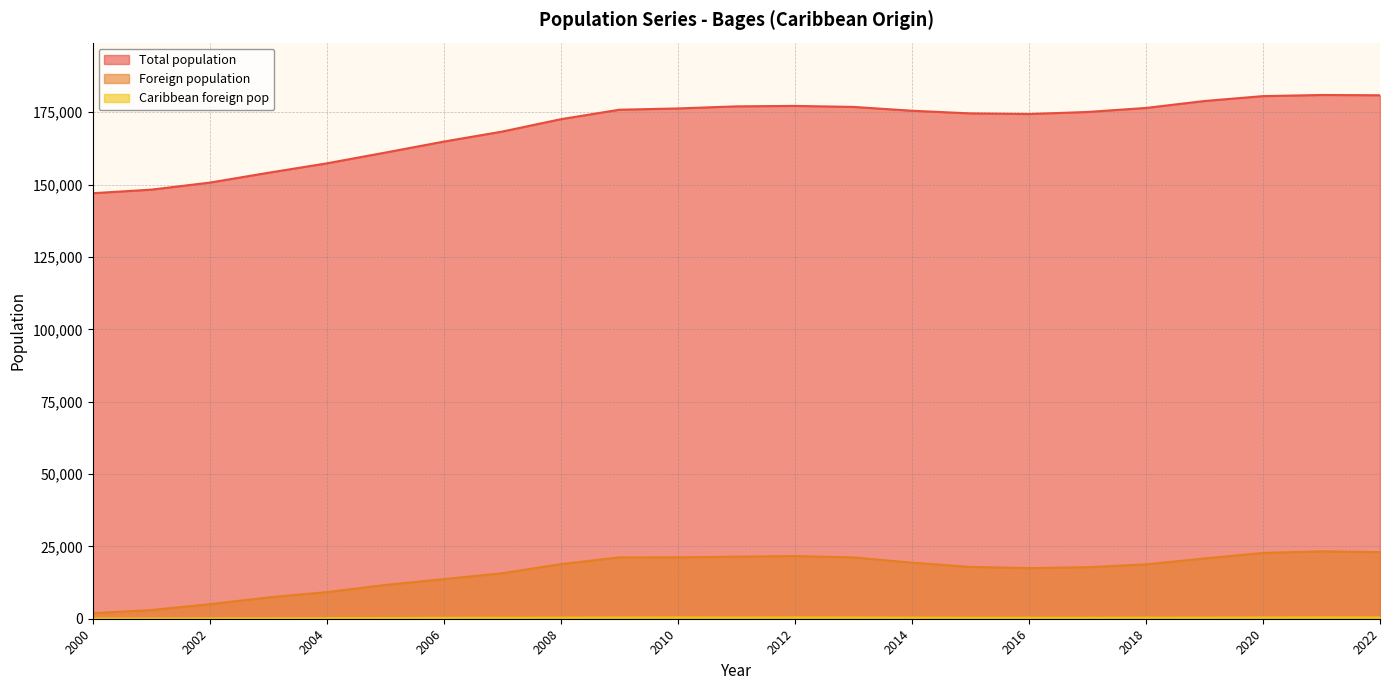

The value of Caribbean foreign pop at 2020 is 747. True or false?

False